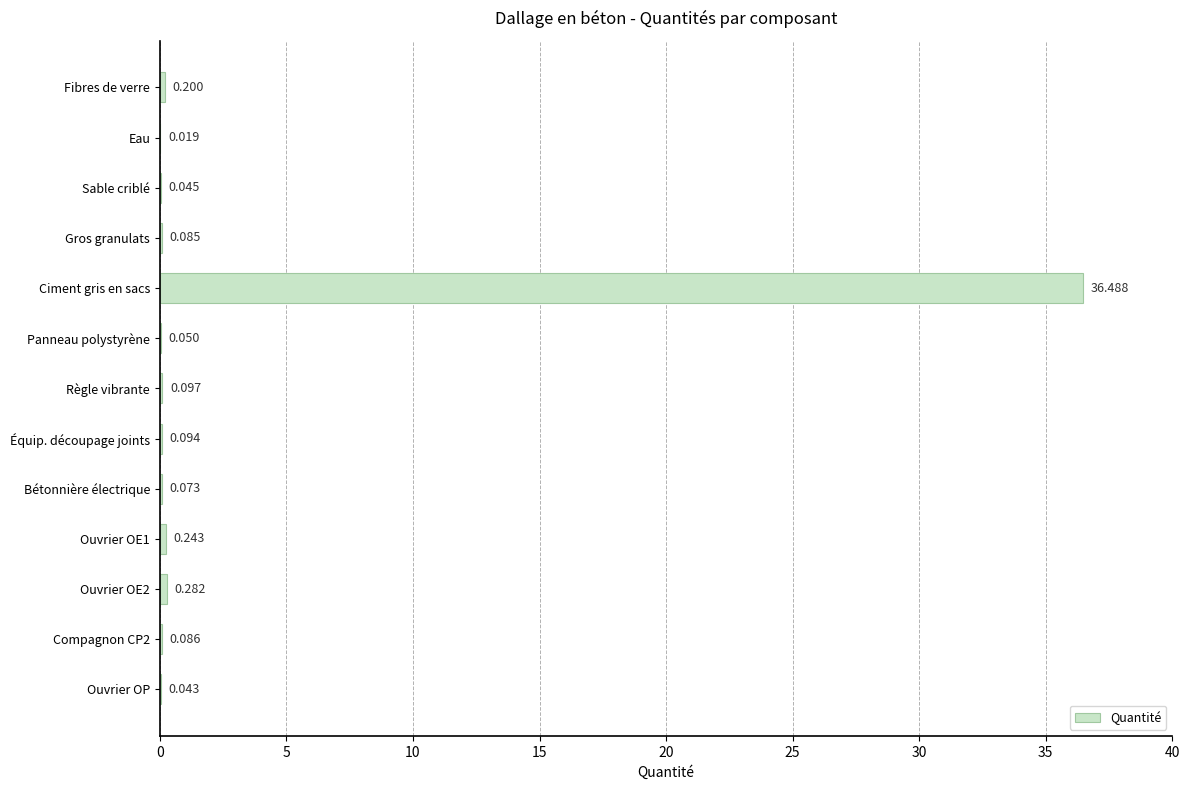

At which category does the chart reach its peak across all series?

Ciment gris en sacs